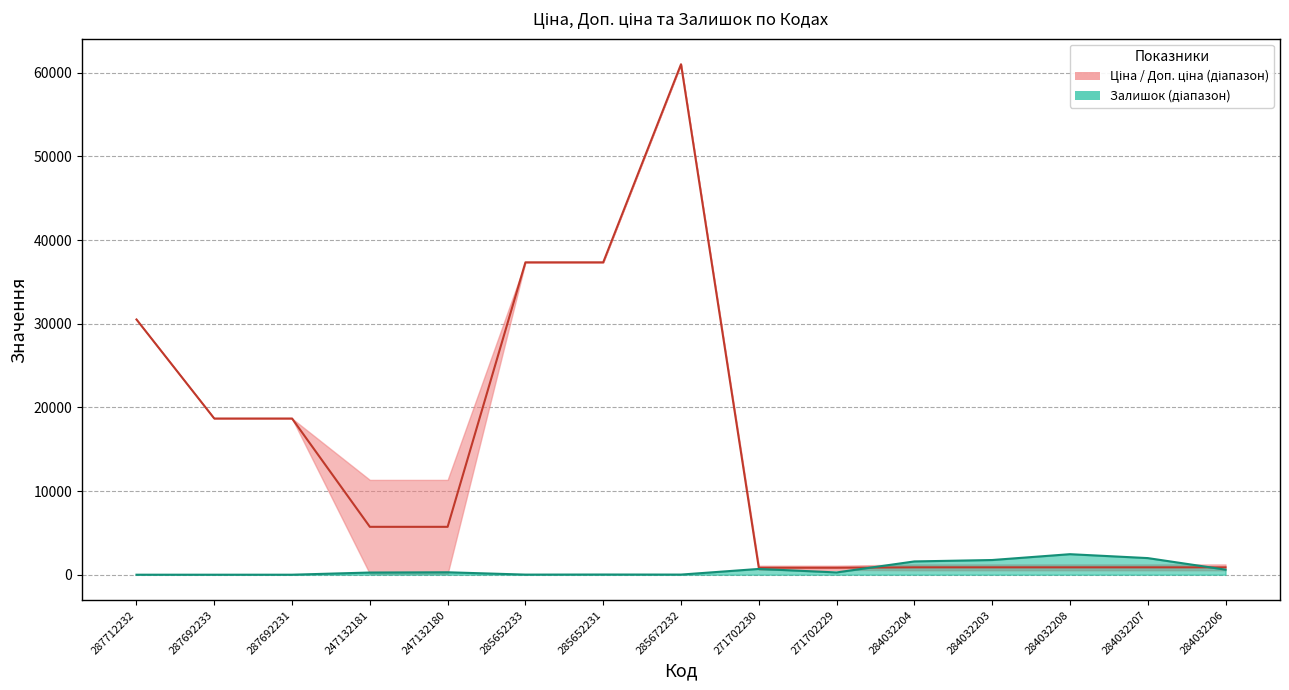

How many interior local valleys does the Залишок series have?

3